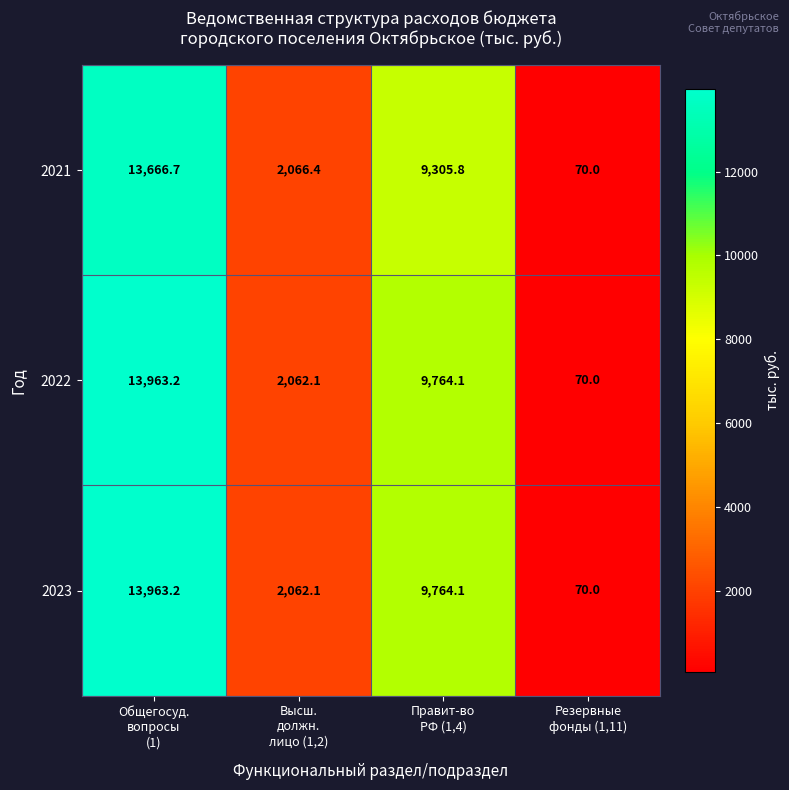

What is the difference between the maximum and minimum values in the 2021 series?

13596.7